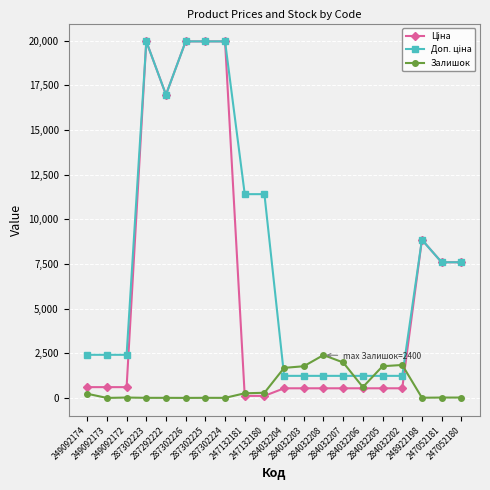

True or false: Залишок has a value of 21.0 at 249092172.

True